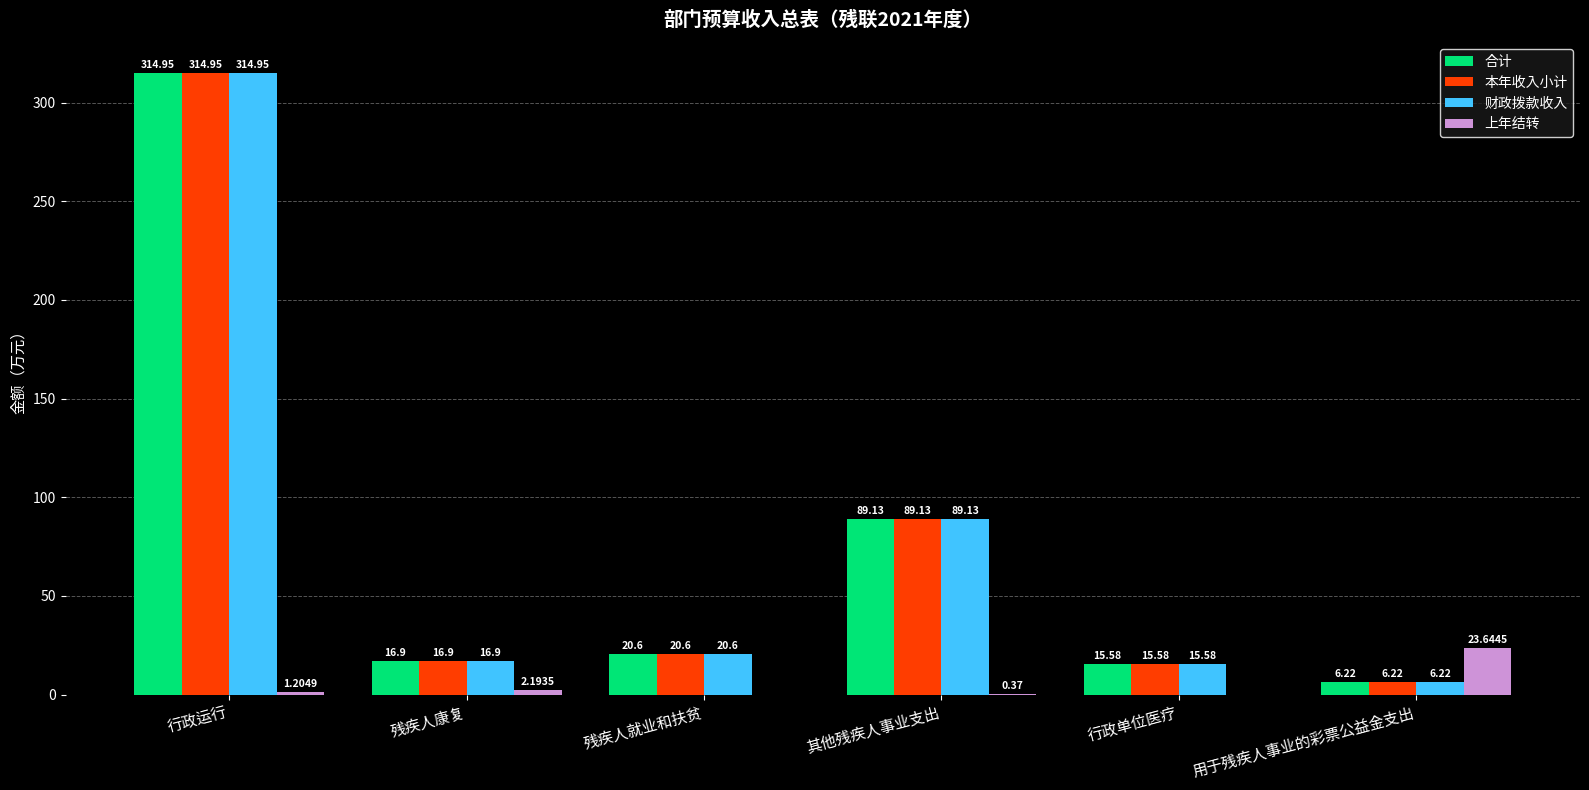

At which label does 本年收入小计 reach its peak?

行政运行